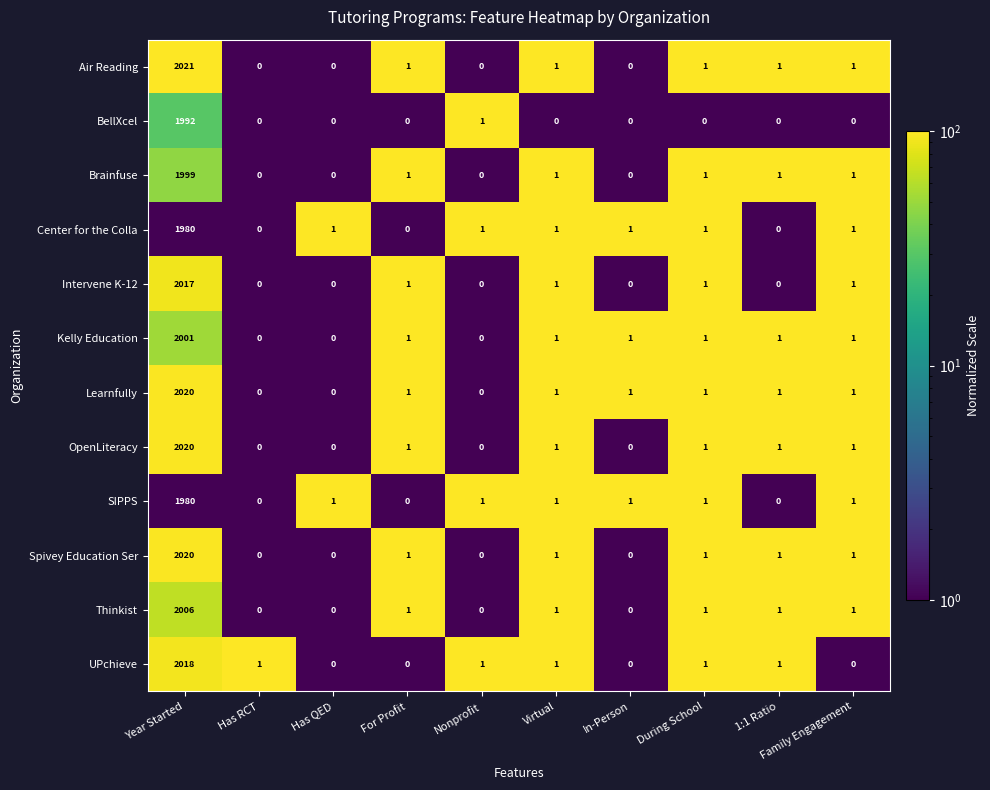

What is the total value across all series at Nonprofit?

4